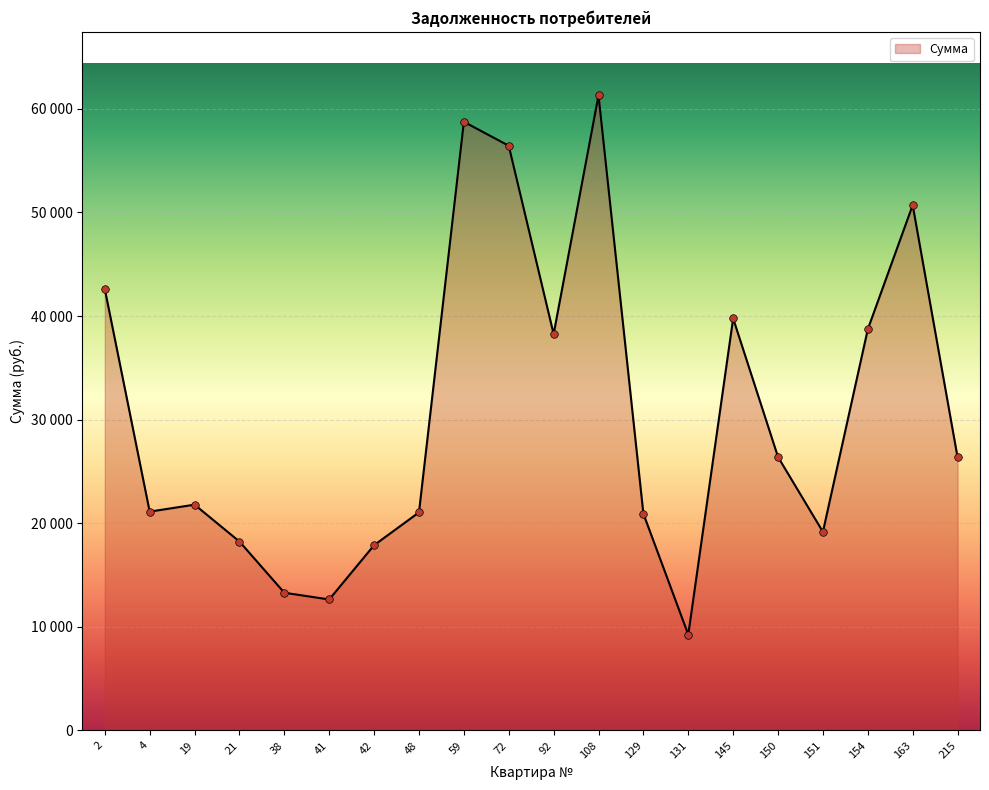

What is the ratio of the value at 150 to the value at 108?

0.4